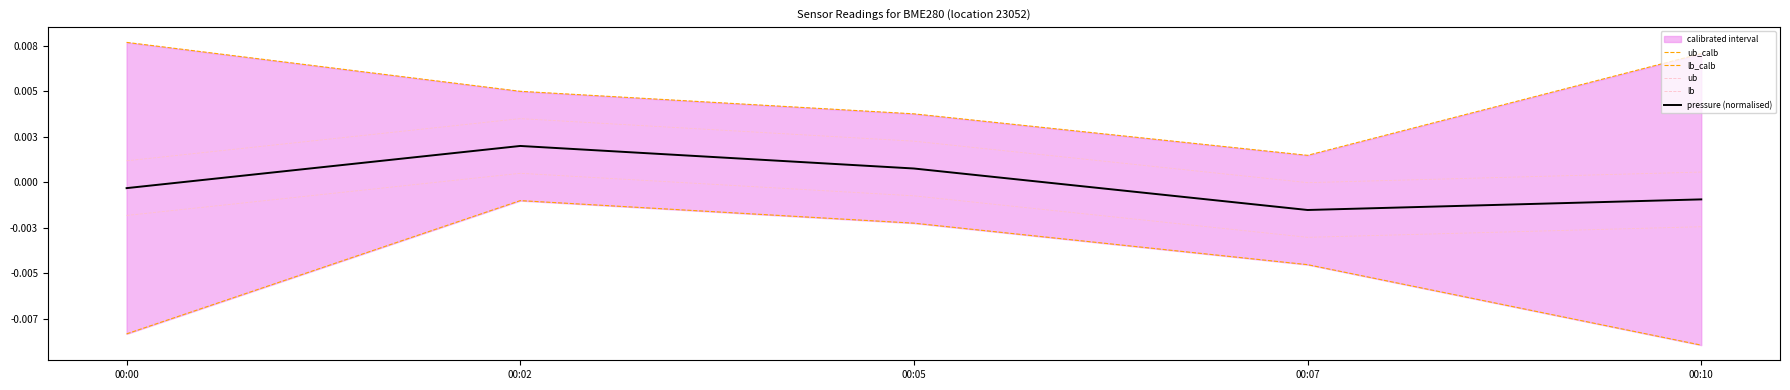

Which series has the largest total across all categories?

ub_calb